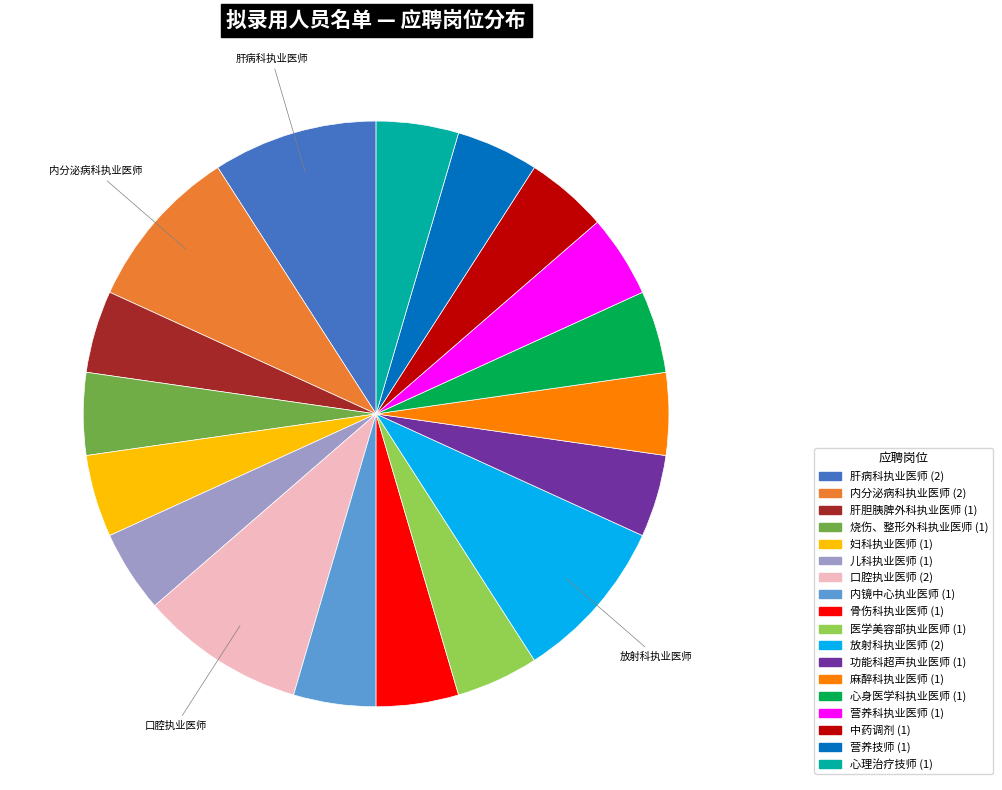

Is there any slice that represents more than half of the pie?

No